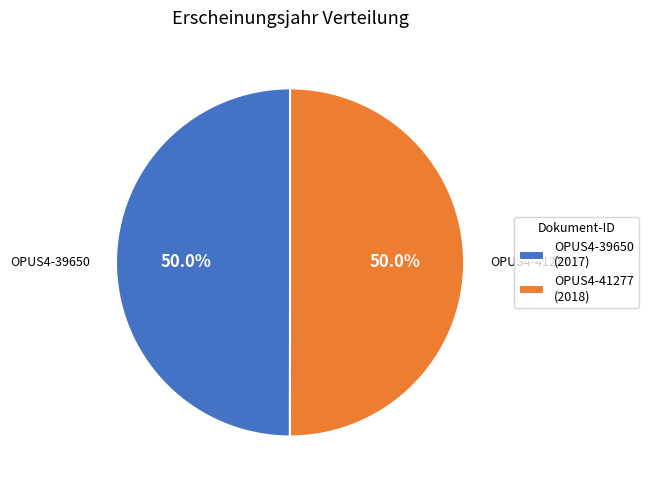

To the nearest percent, what percentage of the pie is OPUS4-41277?

50%